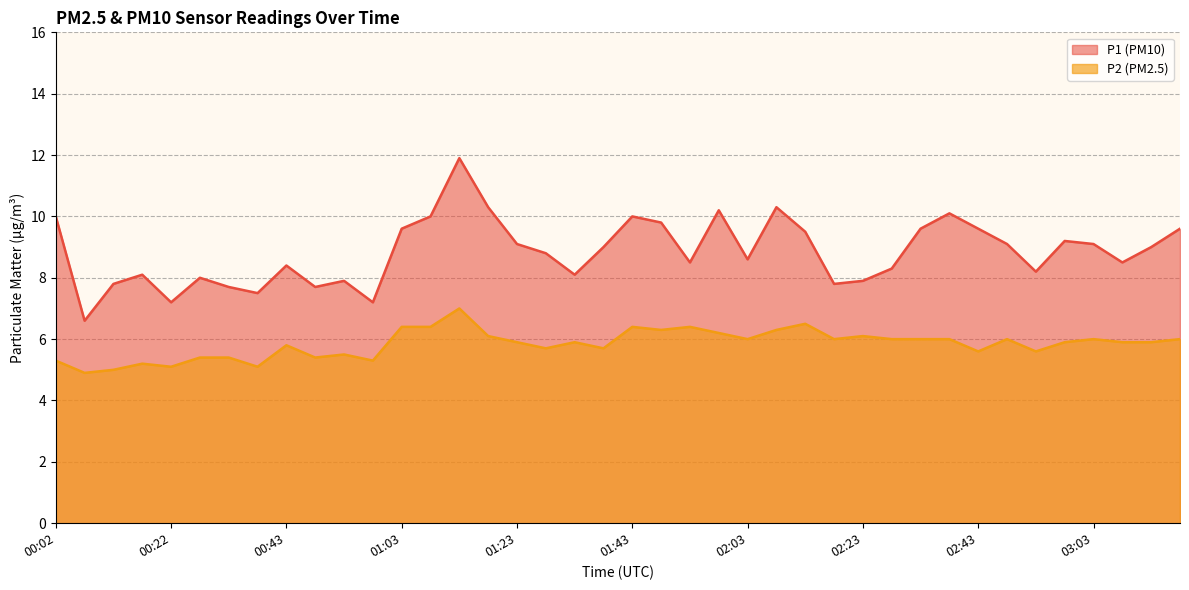

What is the sum of all P1 values?

353.8